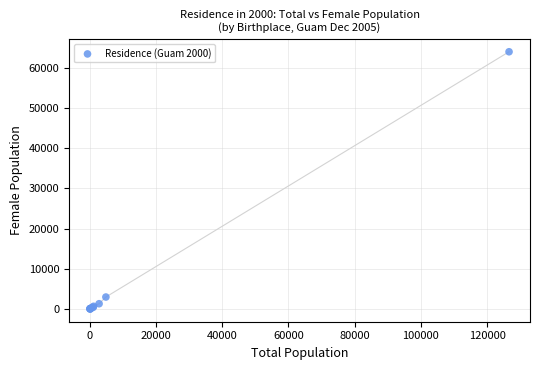

What Y value in the scatter plot is closest to 32032?

3008